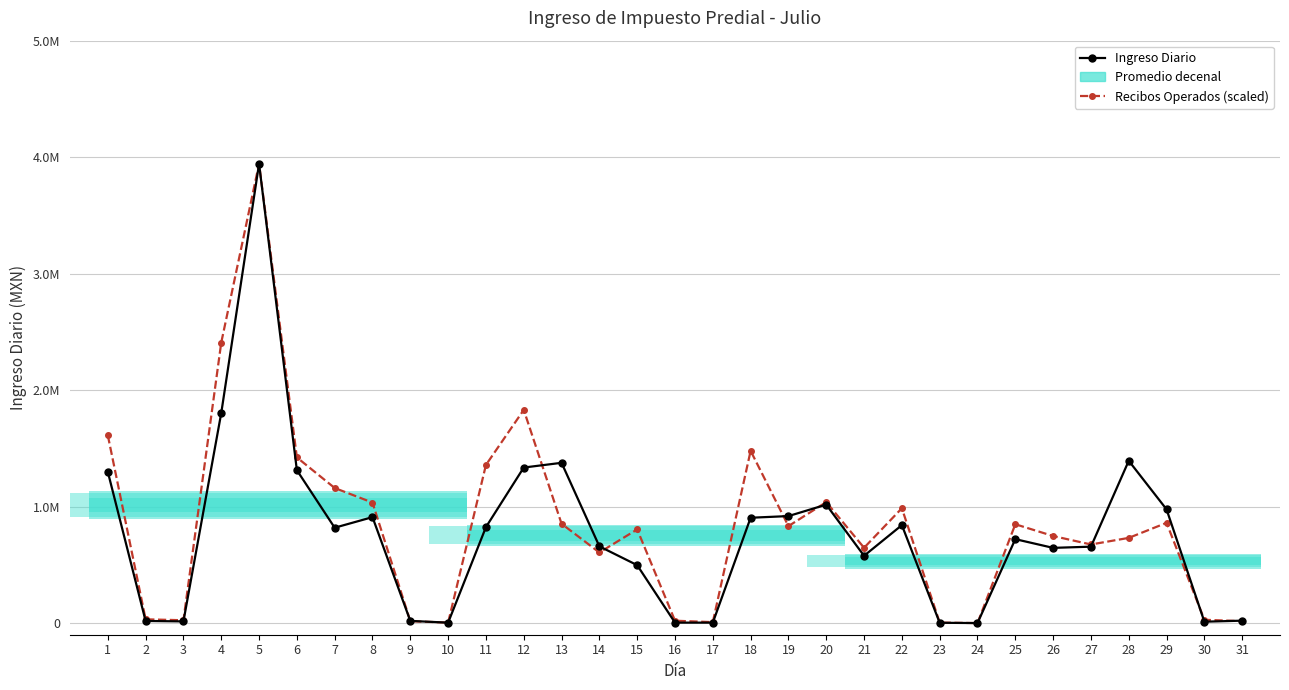

The Ingreso Diario series shows 840851.8 at 22. True or false?

True